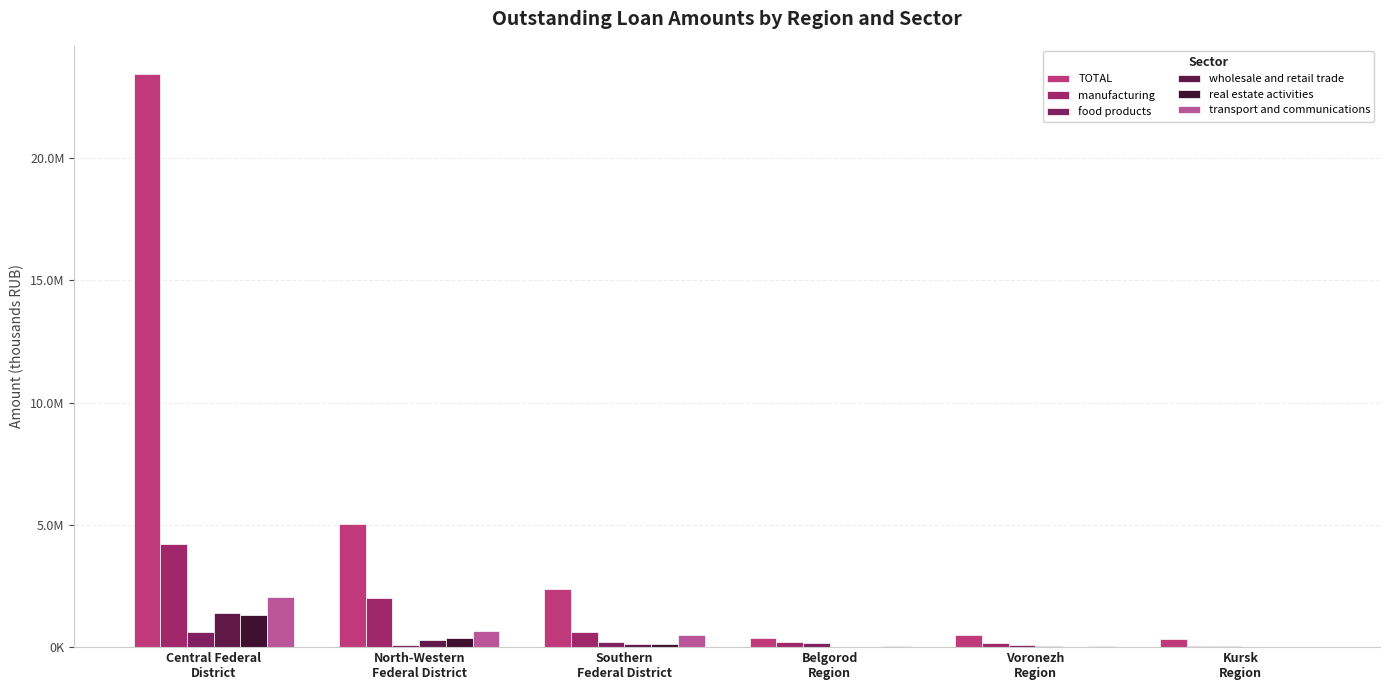

Rank the series by their maximum value, from lowest to highest.

food products, real estate activities, wholesale and retail trade, transport and communications, manufacturing, TOTAL